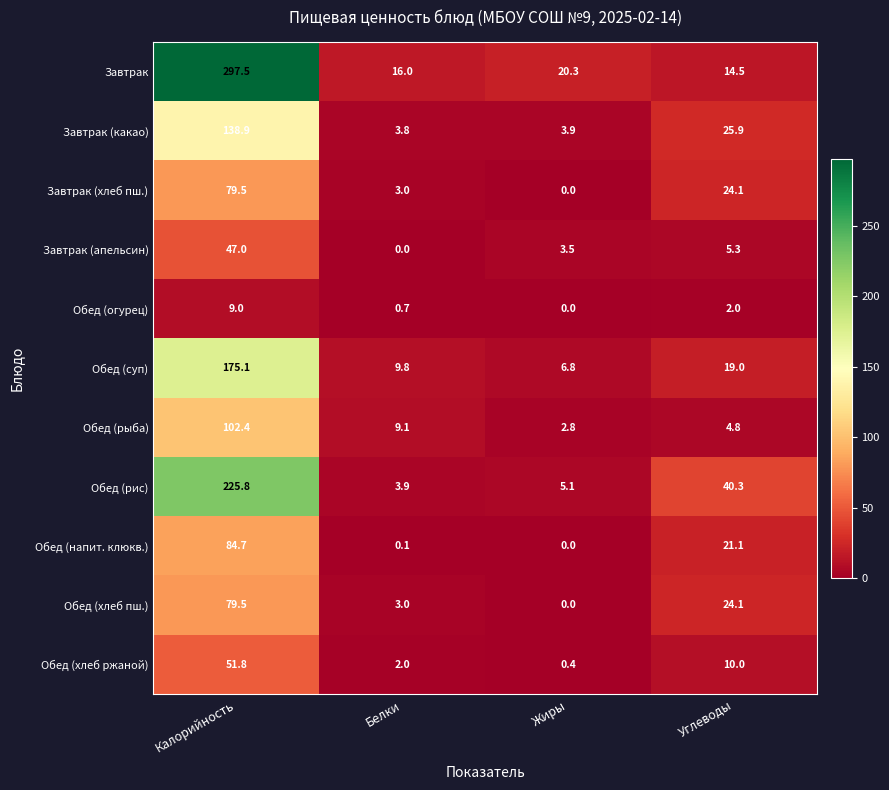

Which series has the largest total across all categories?

Завтрак